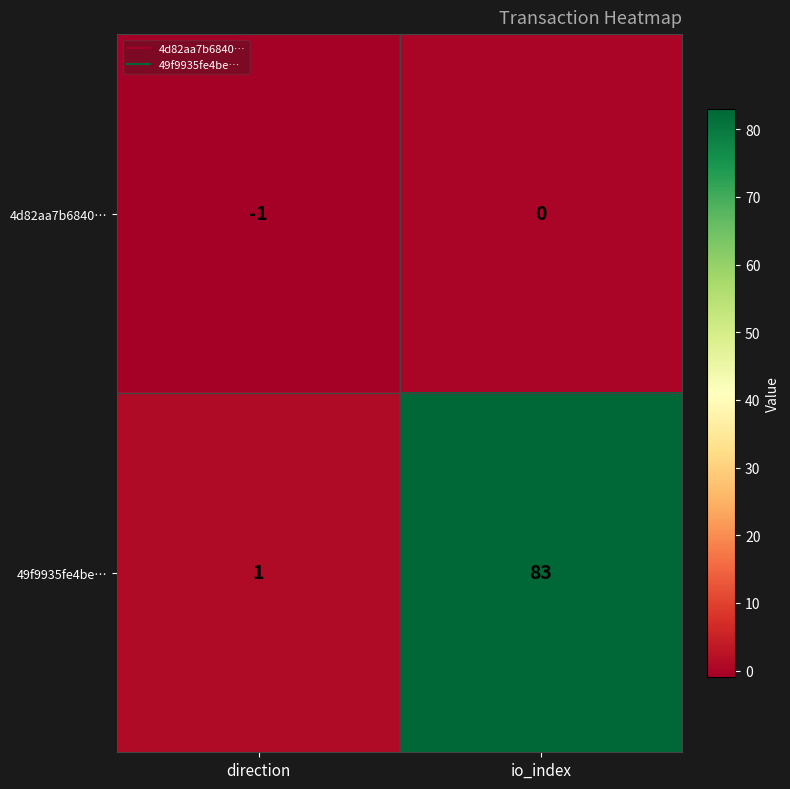

Reading left to right, what are all the values shown in this chart?

4d82aa7b6840…: -1	0
49f9935fe4be…: 1	83